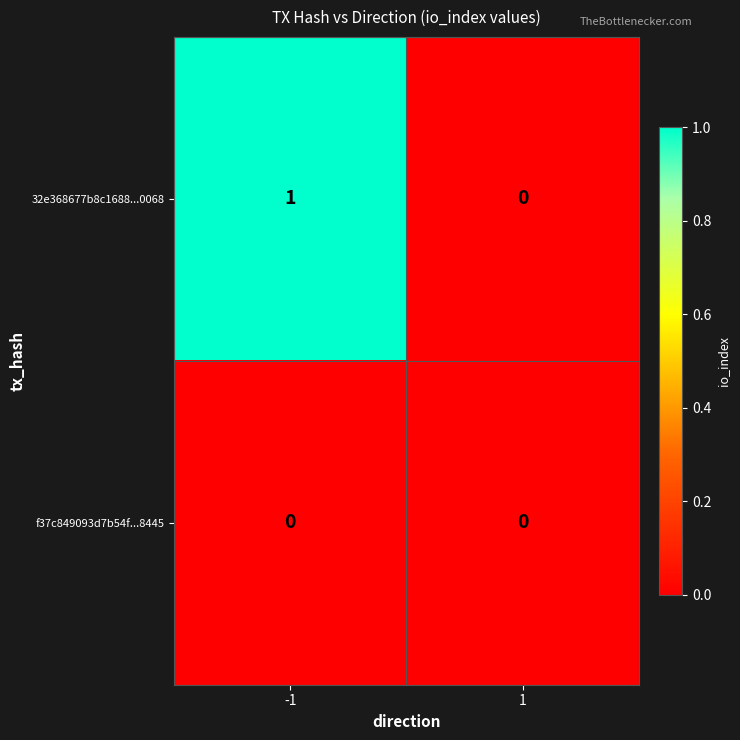

The value of f37c849093d7b54f...8445 at 1 is 0. True or false?

True